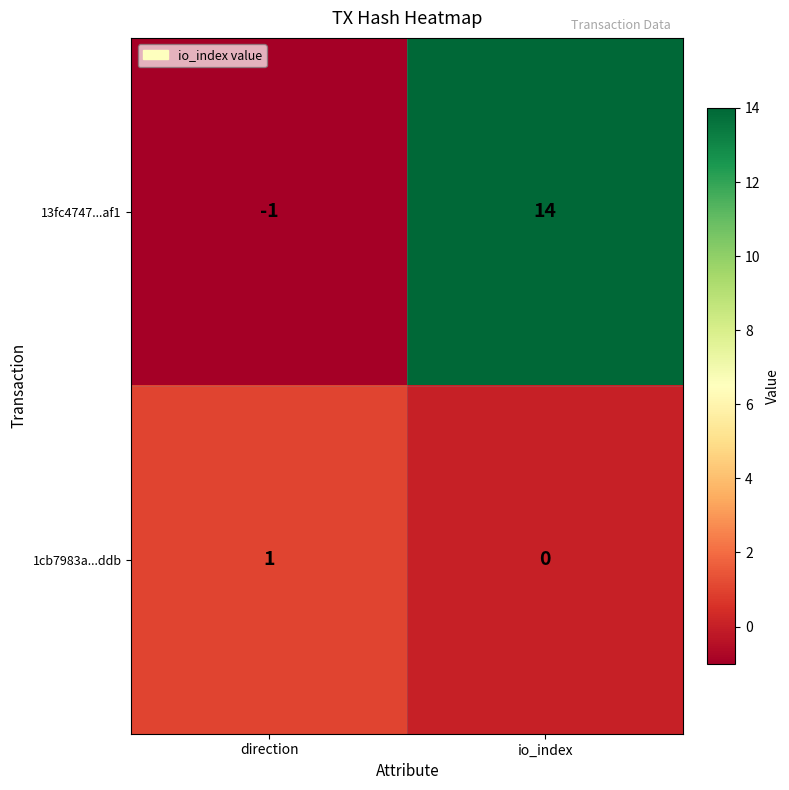

Count the number of data series in this chart.

2